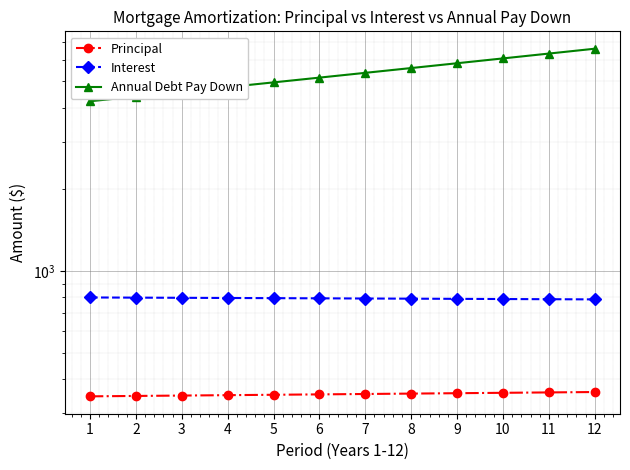

True or false: Annual Debt Pay Down and Interest cross at least once.

False